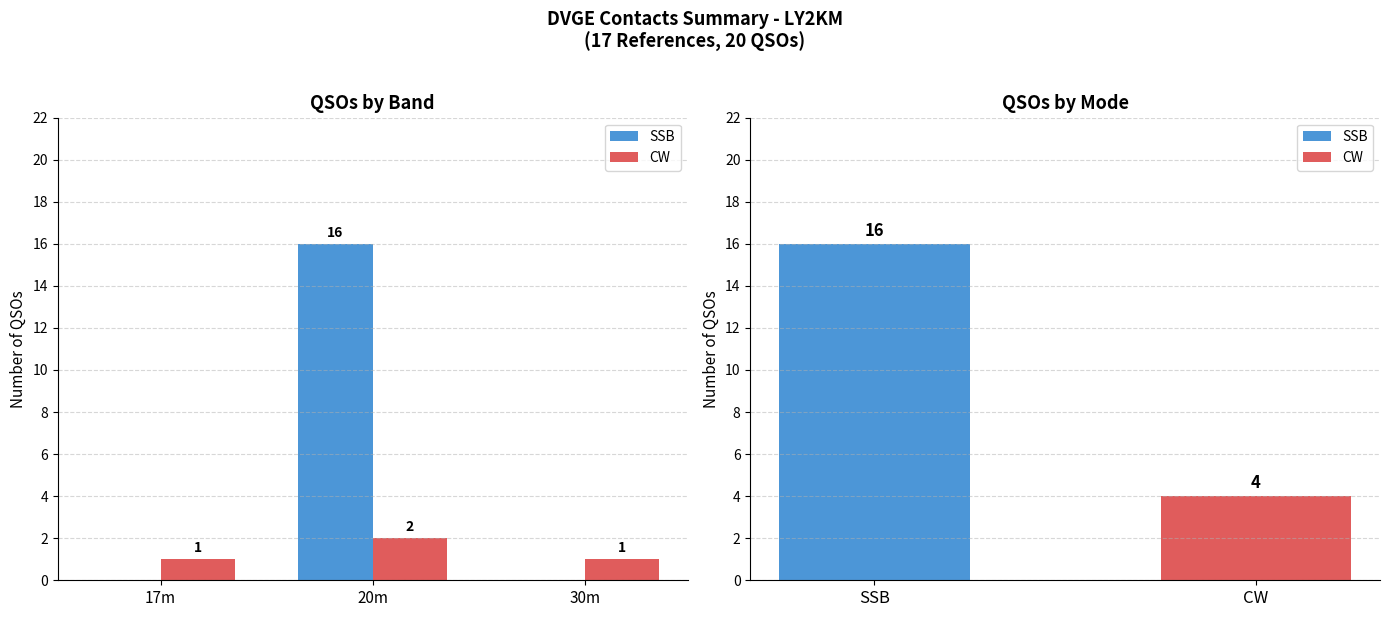

Which category has the lowest value in the SSB series?

17m